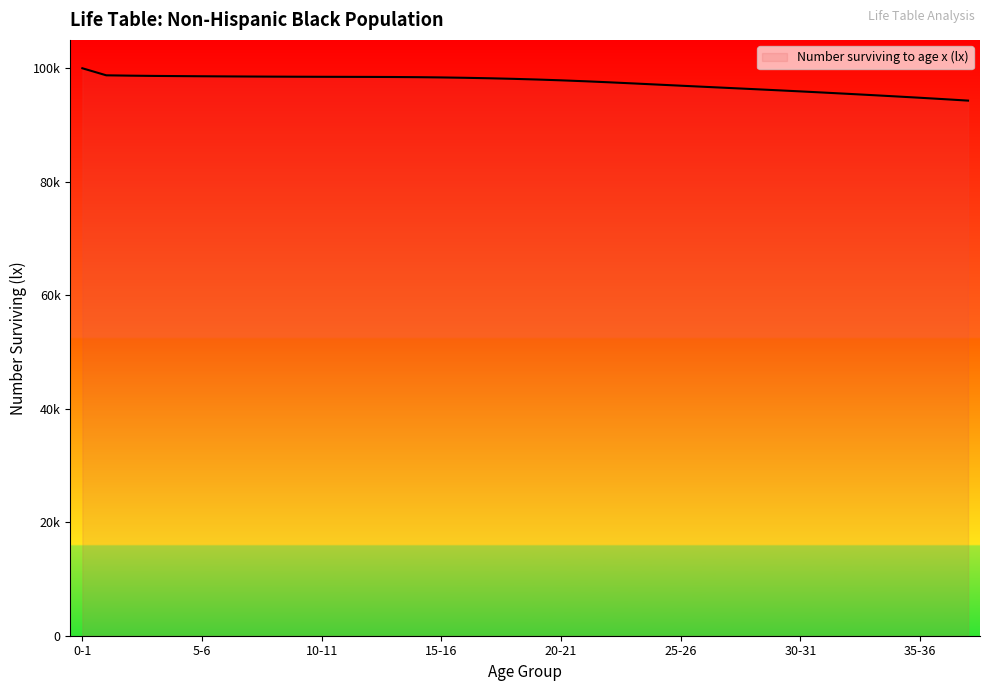

Reading left to right, extract all data points from this chart.

0-1=100000.0	1-2=98756.4	2-3=98696.1	3-4=98650.0	4-5=98619.8	5-6=98589.1	6-7=98564.4	7-8=98542.5	8-9=98523.4	9-10=98507.5	10-11=98495.2	11-12=98485.2	12-13=98474.7	13-14=98458.1	14-15=98428.9	15-16=98382.4	16-17=98318.1	17-18=98236.6	18-19=98136.0	19-20=98014.8	20-21=97872.9	21-22=97709.4	22-23=97526.5	23-24=97330.5	24-25=97128.9	25-26=96927.2	26-27=96727.9	27-28=96529.8	28-29=96331.6	29-30=96130.0	30-31=95922.6	31-32=95709.1	32-33=95490.2	33-34=95266.0	34-35=95035.9	35-36=94799.3	36-37=94554.1	37-38=94298.5